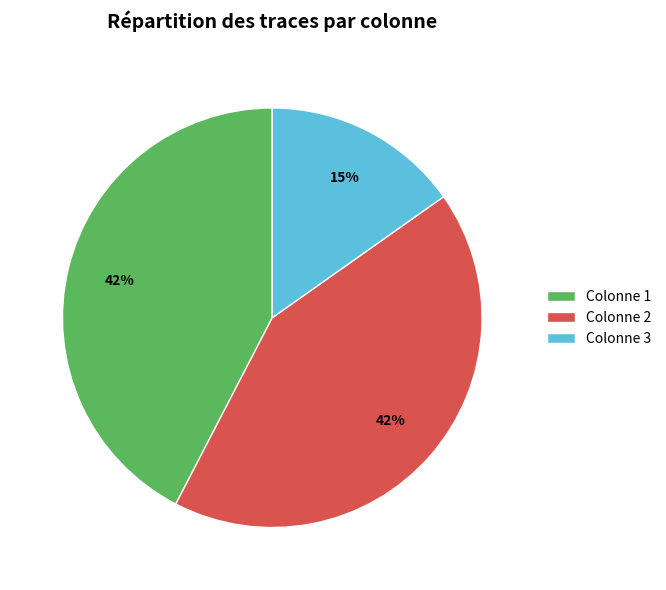

Does any single category account for the majority?

No